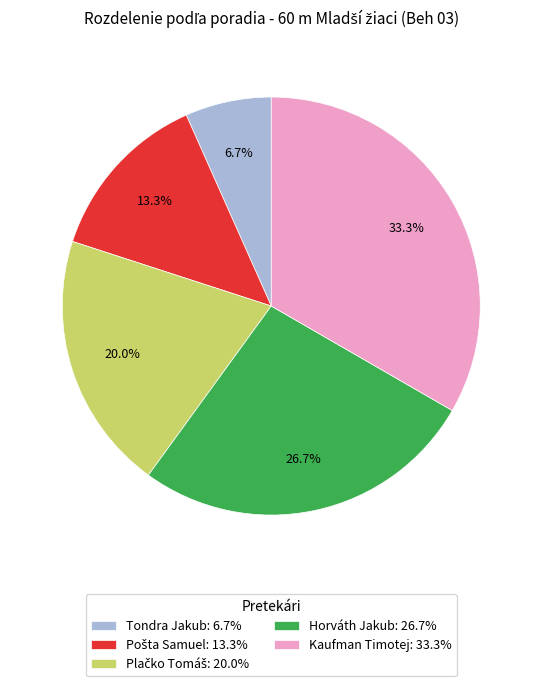

How many segments does this pie chart have?

5